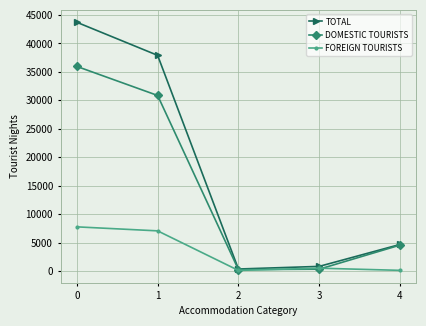

At which category does FOREIGN TOURISTS reach its first local peak?

3